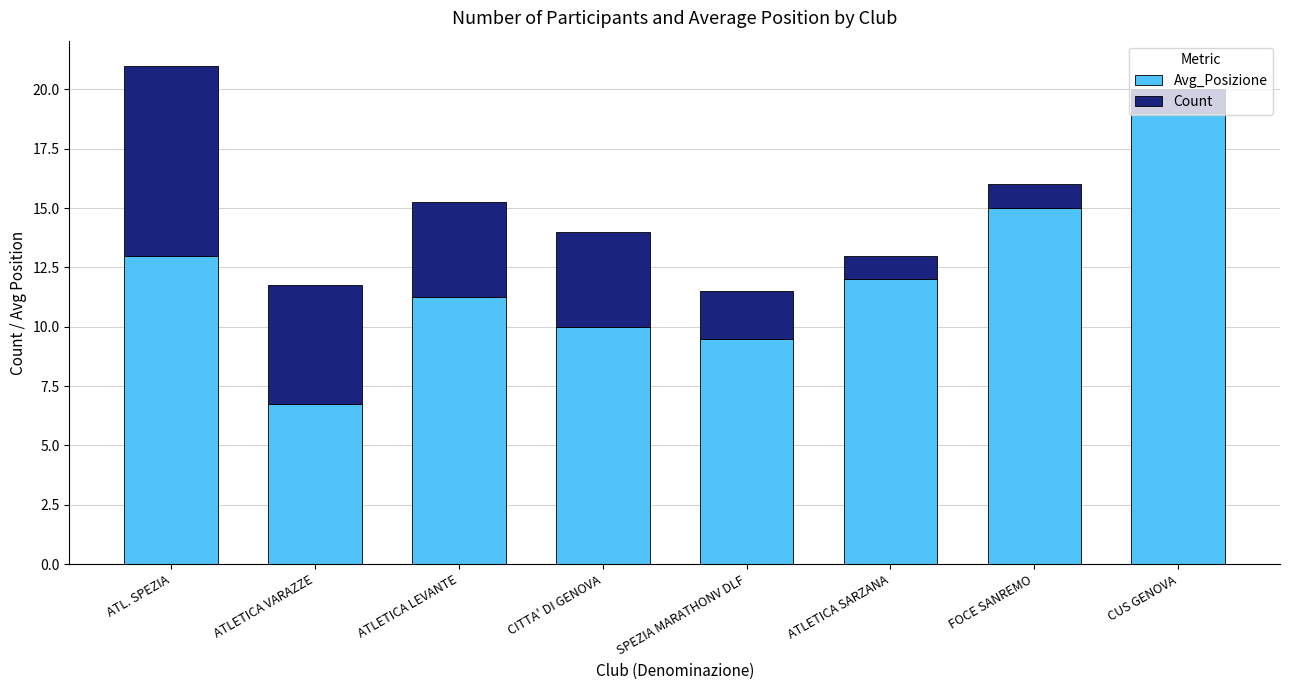

Which category has the lowest value in the Avg_Posizione series?

ATLETICA VARAZZE